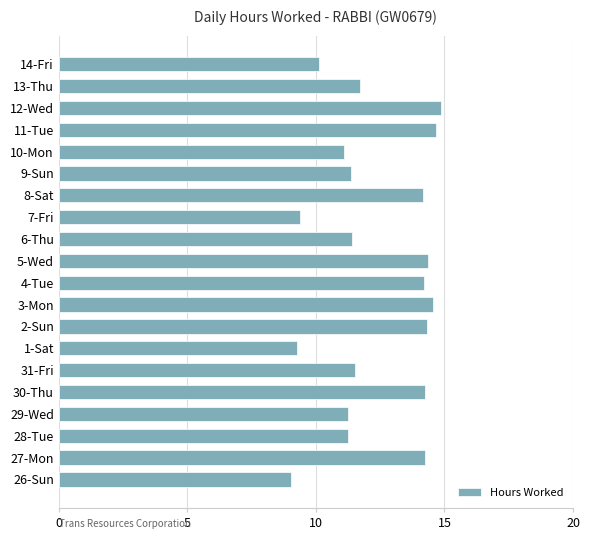

What is the minimum value shown in the chart?

9.0